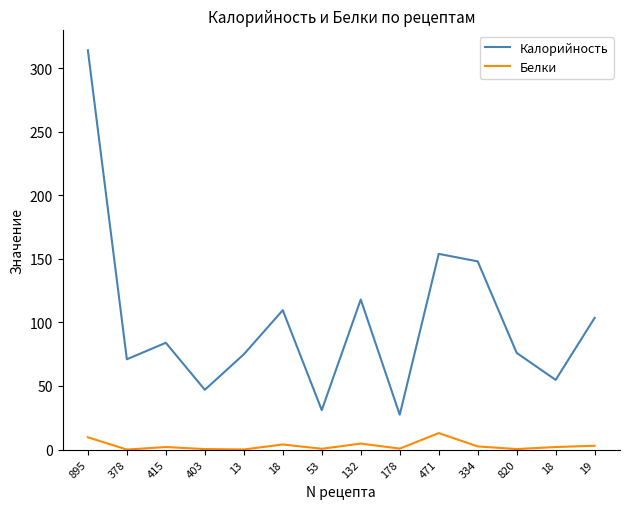

How many lines are shown in the chart?

2